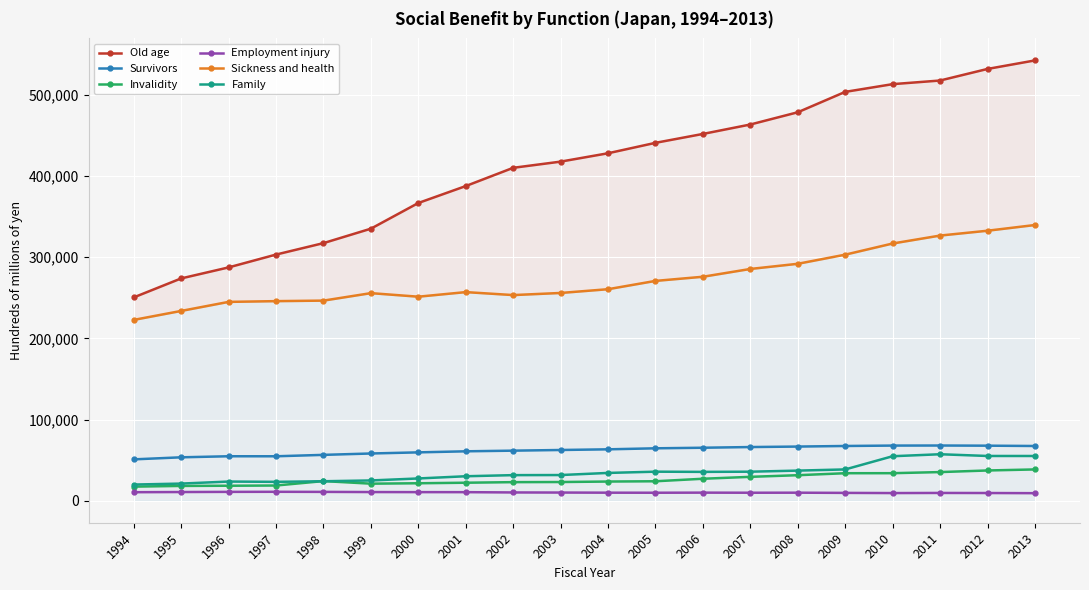

What is the sum of all Employment injury values?

202869.0